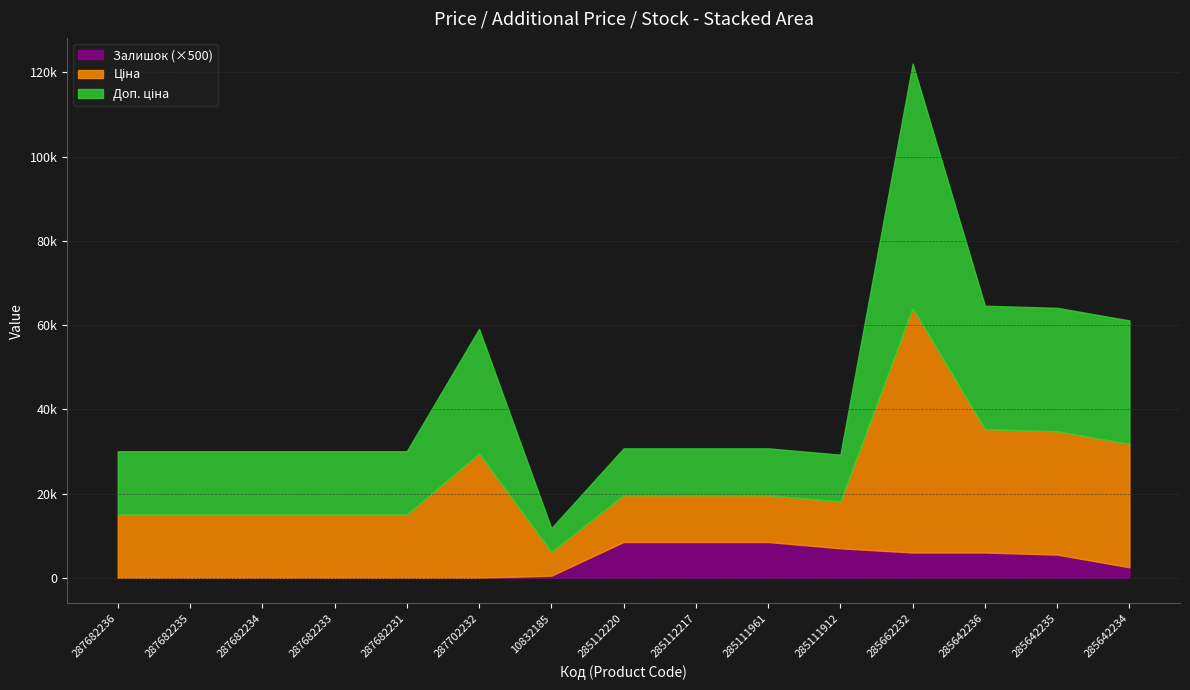

The Доп. ціна series shows 15019.2 at 287682234. True or false?

True